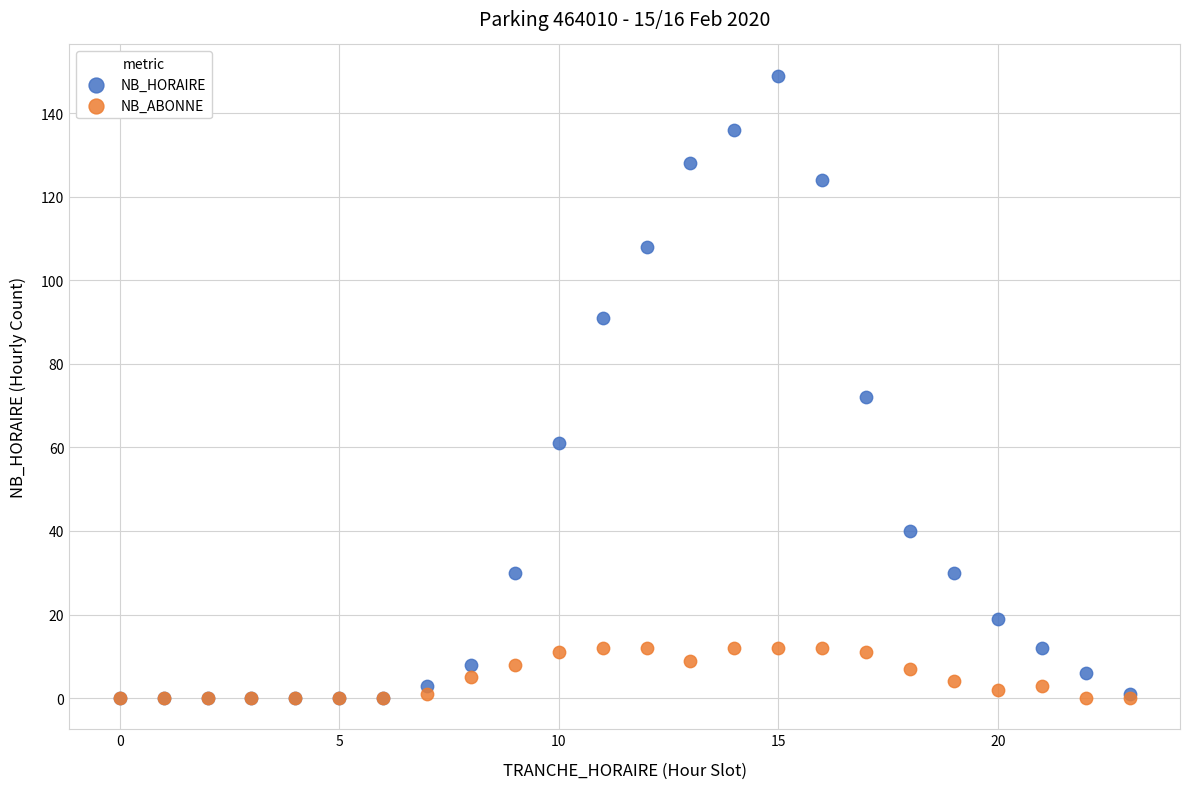

In the NB_HORAIRE series, what Y value is closest to 74?

72